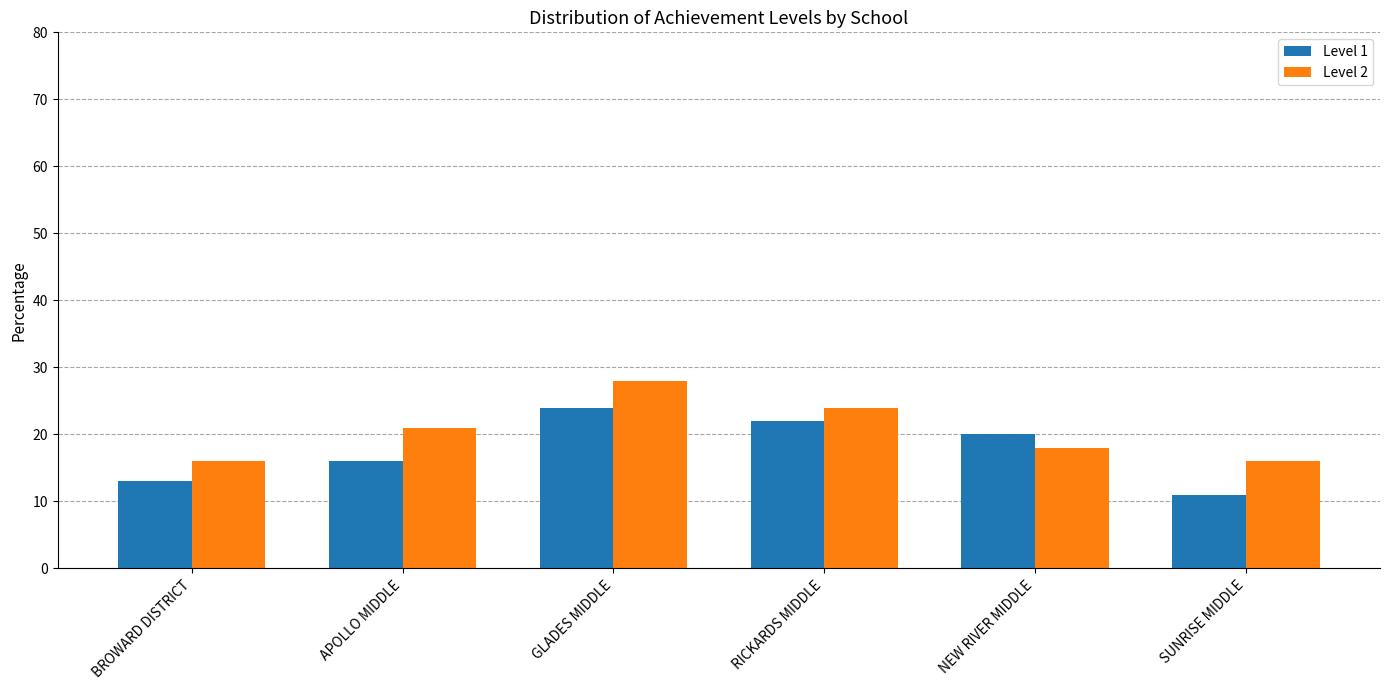

What is the approximate value of Level 1 at SUNRISE MIDDLE, to the nearest 10?

10